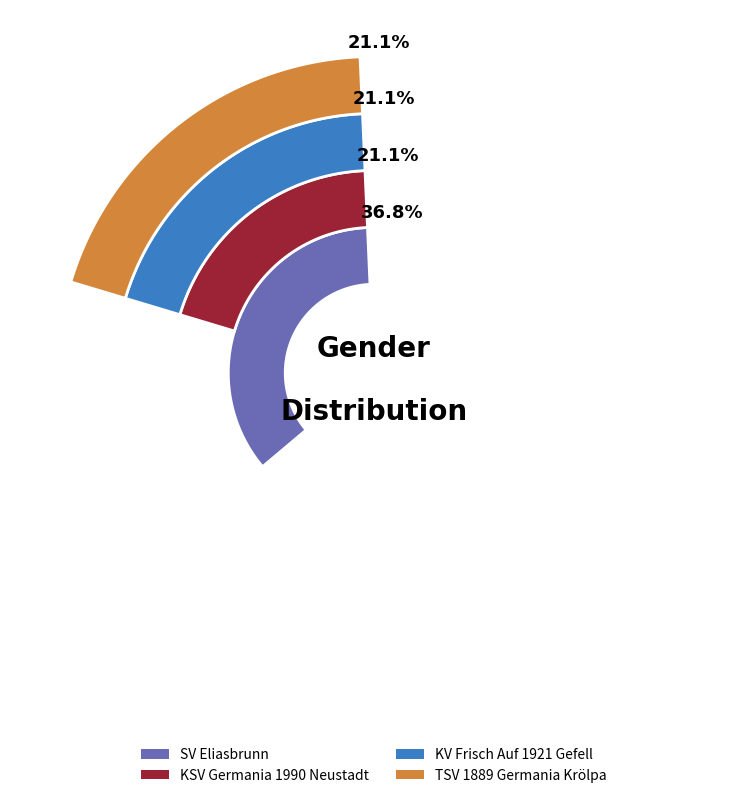

To the nearest percent, what is the combined percentage of w and m?

100%